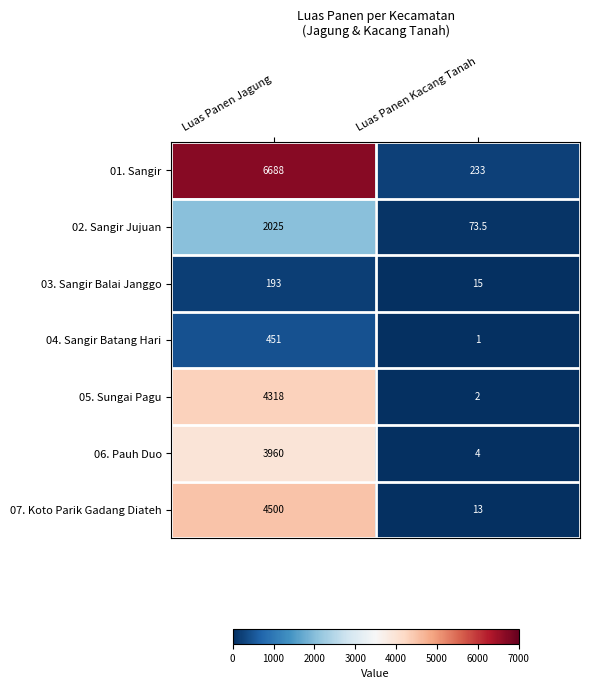

At which category does the chart reach its peak across all series?

Luas Panen Jagung